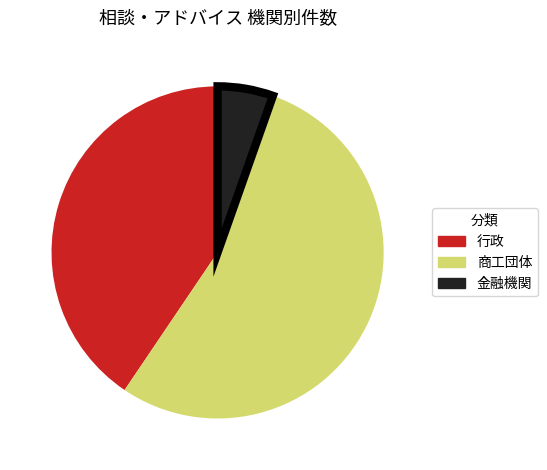

Between 商工団体 and 行政, which is larger?

商工団体